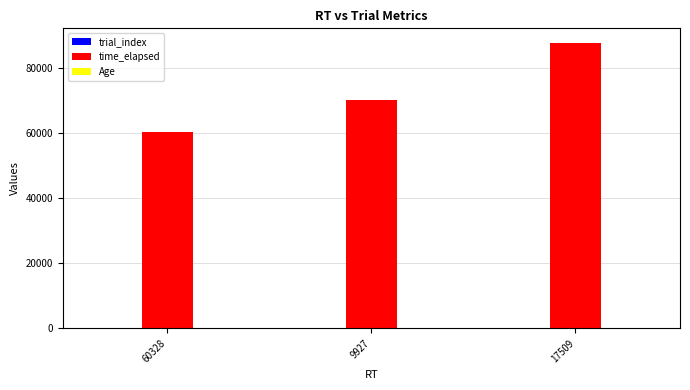

What is the greatest value displayed?

87827